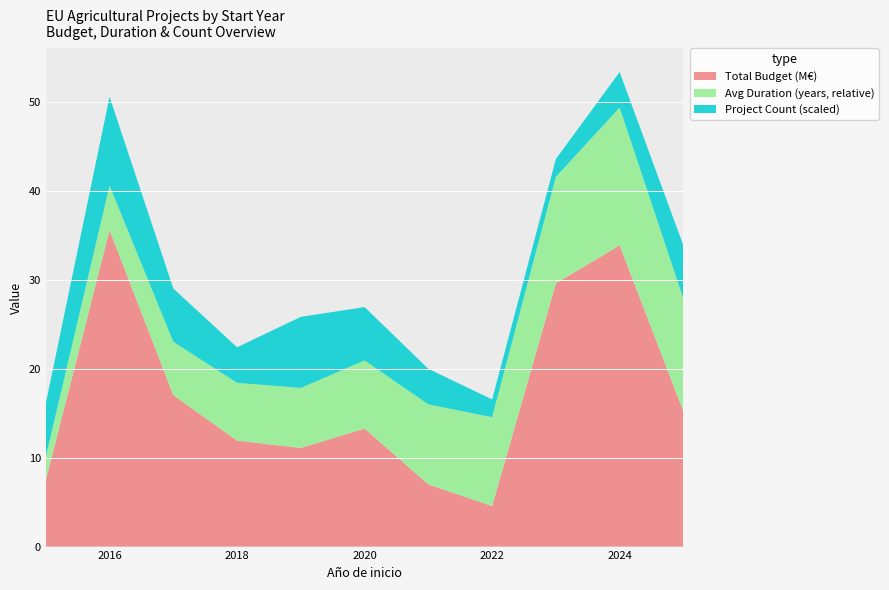

Which category has the lowest value in the Total Budget (M€) series?

2022